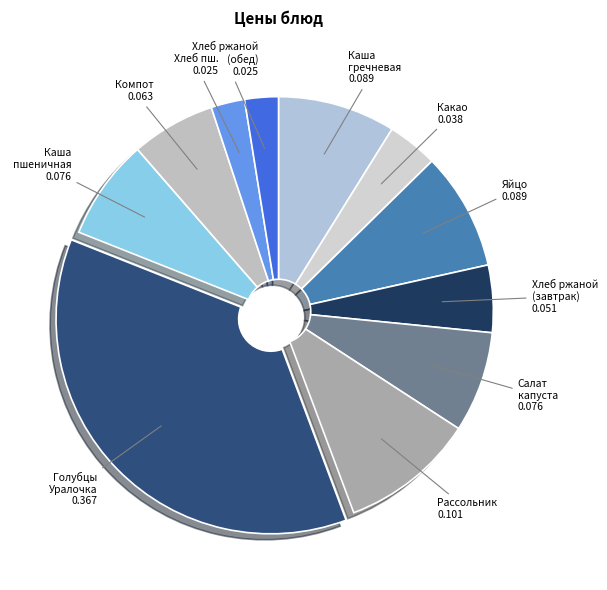

Which category has the biggest portion of the pie?

Голубцы Уралочка